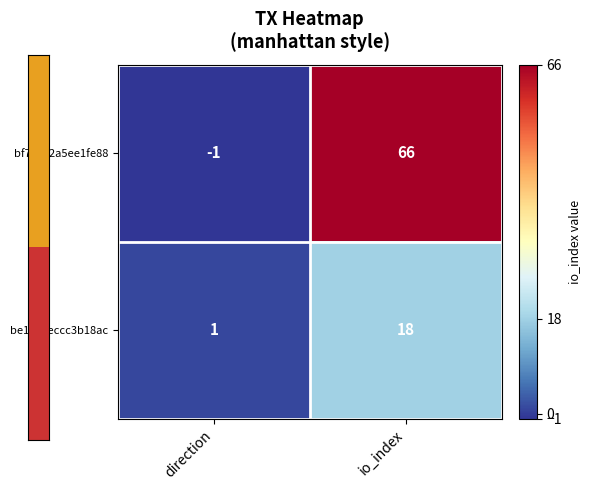

Which category has the lowest value across all series?

direction